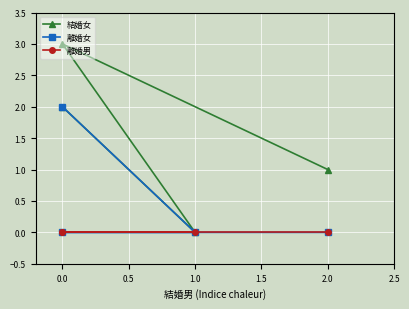

Which series has the largest total across all categories?

結婚女